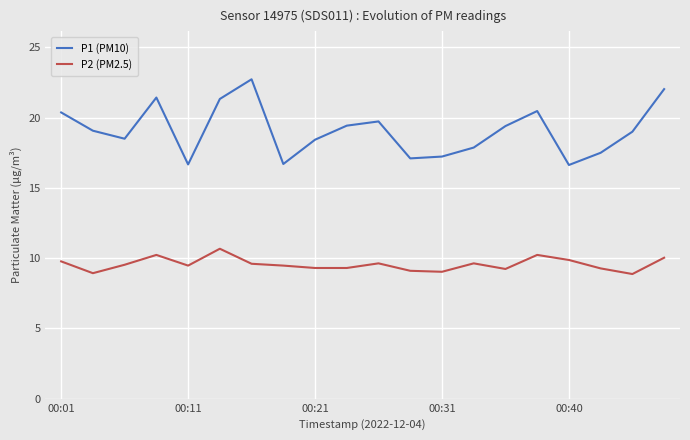

What is the minimum value shown in the chart?

8.9